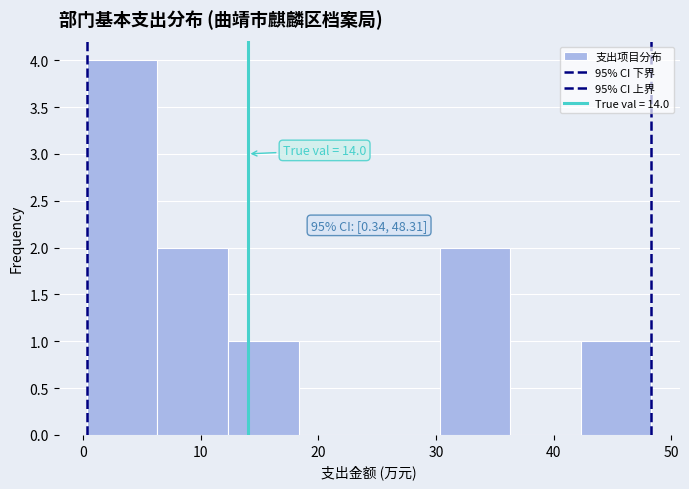

Which range on the x-axis has the tallest bar?

0 to 6